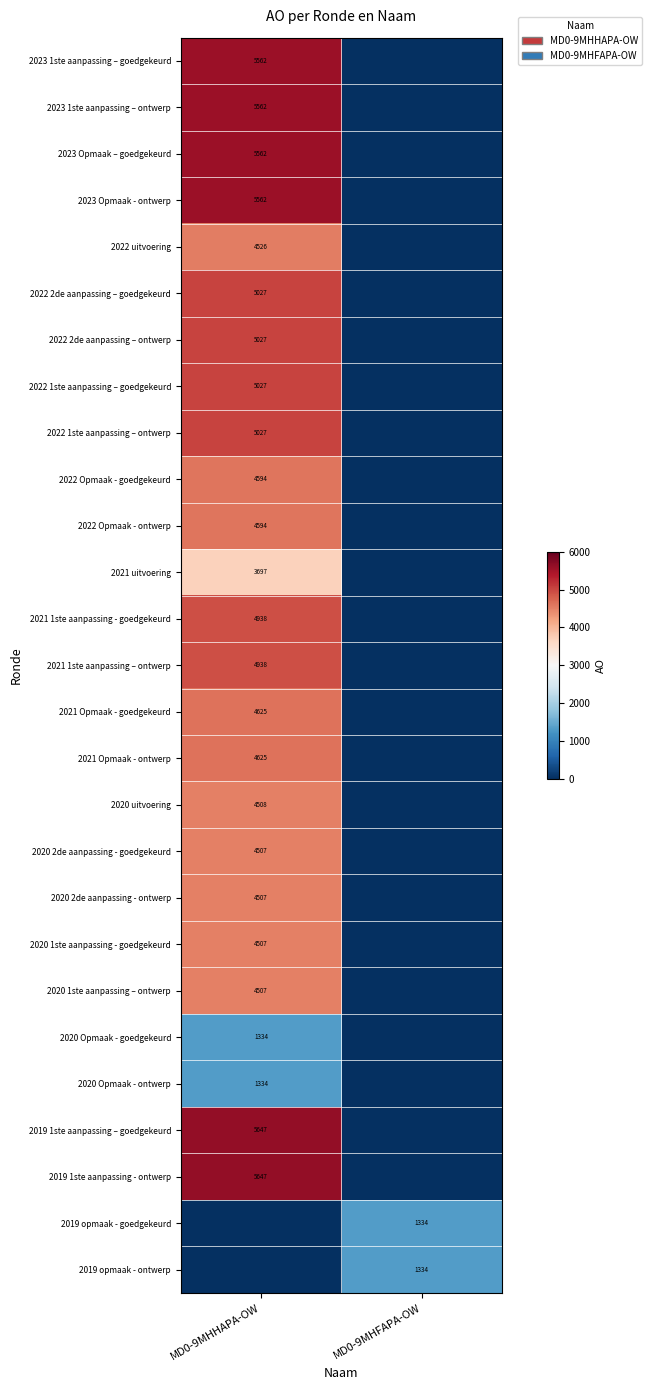

The 2021 1ste aanpassing – ontwerp series shows 2559 at MD0-9MHHAPA-OW. True or false?

False